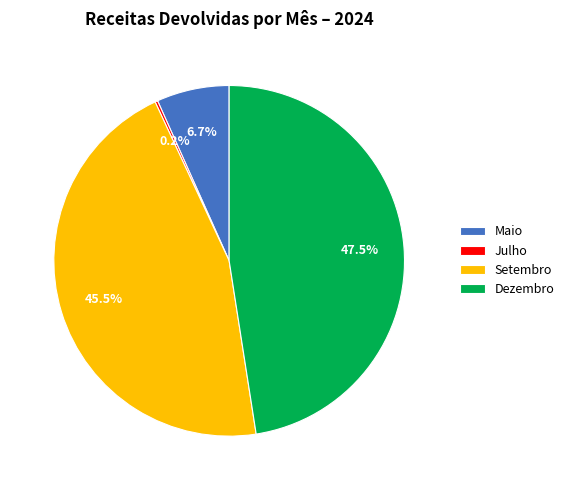

Which category has the biggest portion of the pie?

Dezembro